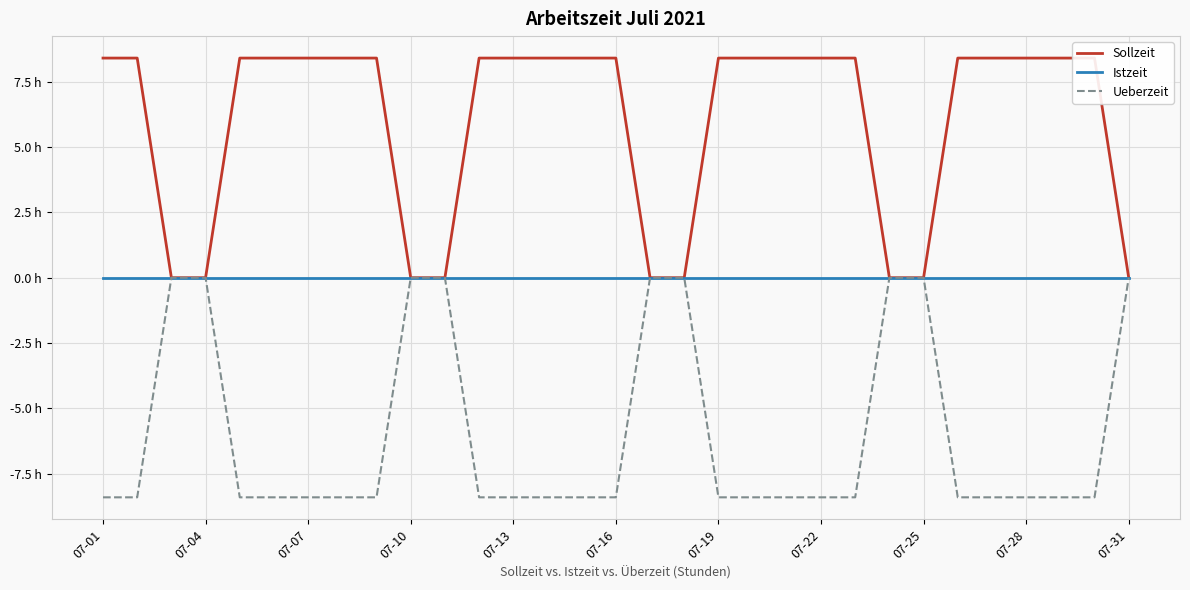

What is the greatest value displayed?

8.4